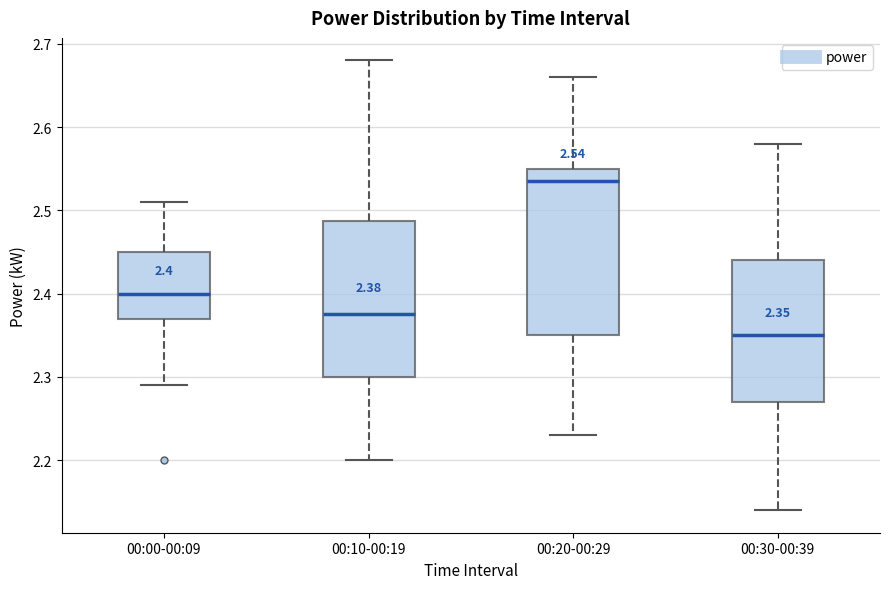

Which box is the tallest, from its lower edge to its upper edge?

00:20-00:29